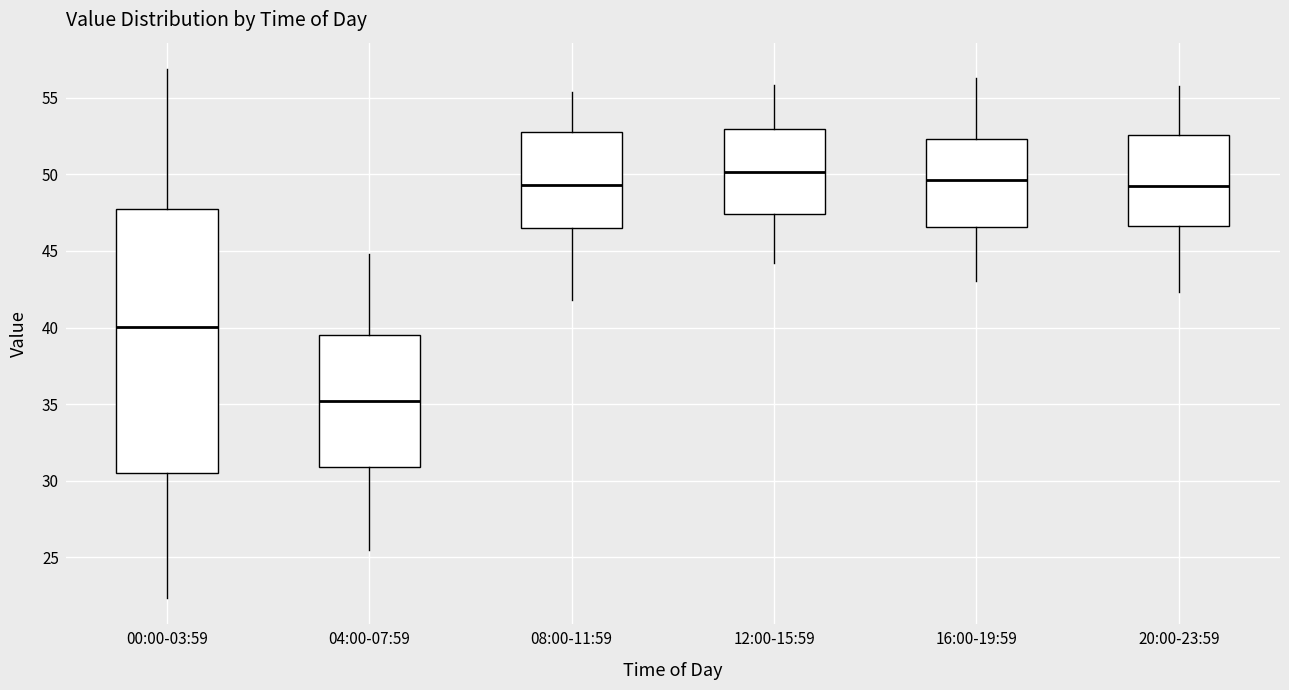

Which box has the lowest median line?

04:00-07:59